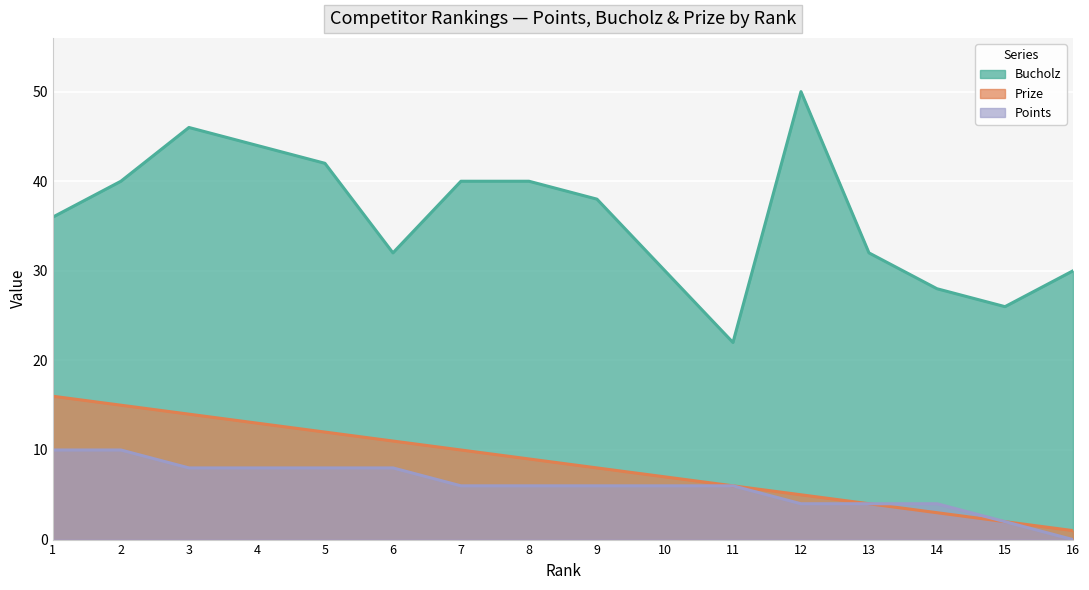

List the labels in order of Points value, largest first.

1, 2, 3, 4, 5, 6, 7, 8, 9, 10, 11, 12, 13, 14, 15, 16